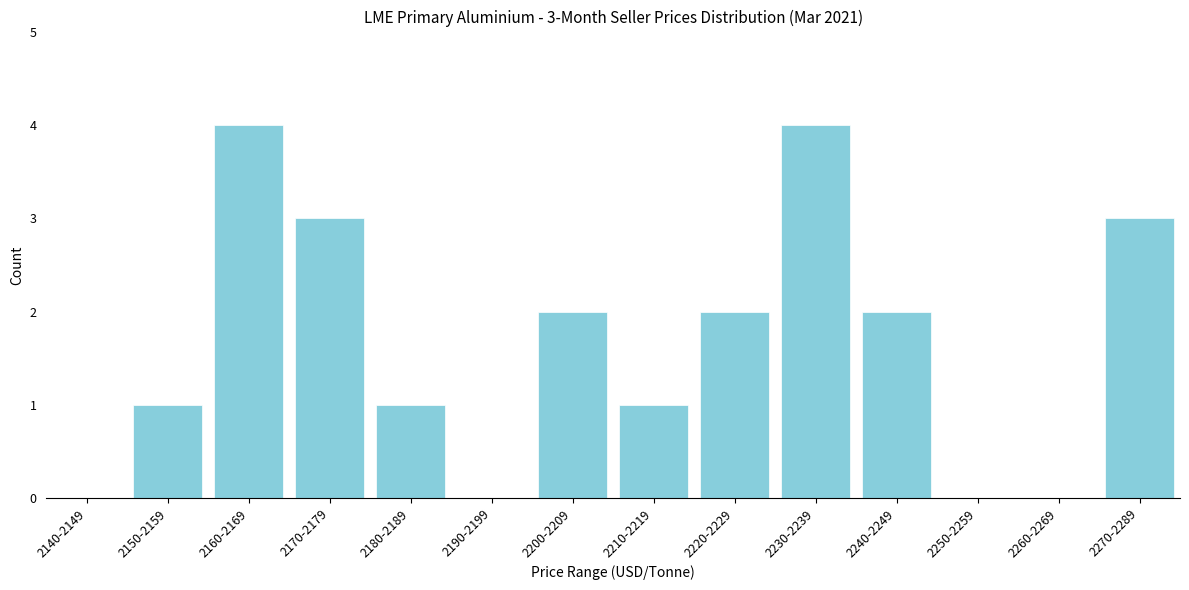

Reading right to left, what are all the values shown in this chart?

2270-2289=3	2260-2269=0	2250-2259=0	2240-2249=2	2230-2239=4	2220-2229=2	2210-2219=1	2200-2209=2	2190-2199=0	2180-2189=1	2170-2179=3	2160-2169=4	2150-2159=1	2140-2149=0